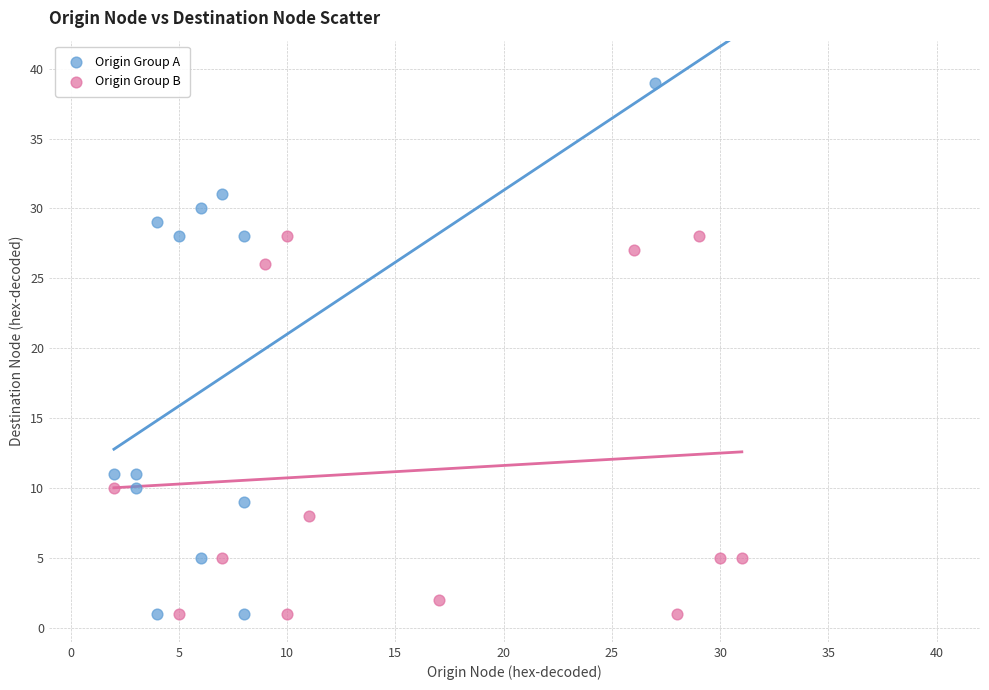

Which series has the widest spread of Y values?

Origin Group A